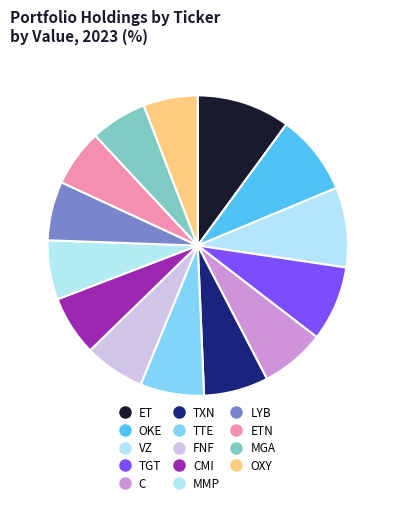

How many segments does this pie chart have?

14